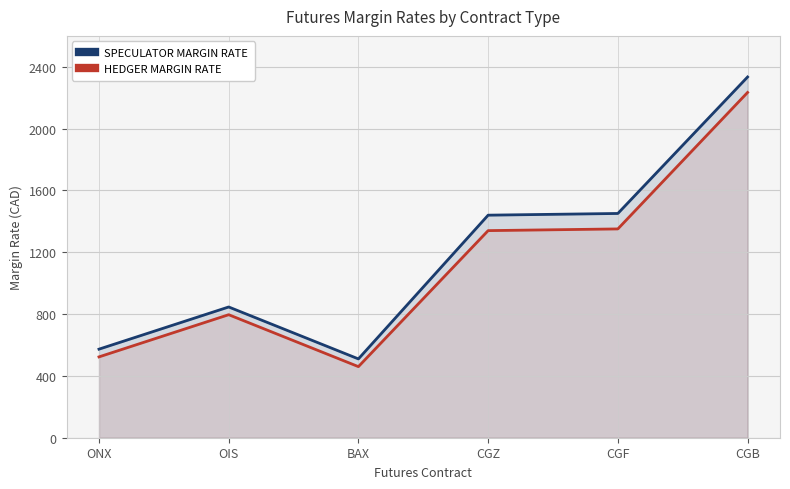

What is the difference between the second highest and second lowest values in the HEDGER MARGIN RATE series?

828